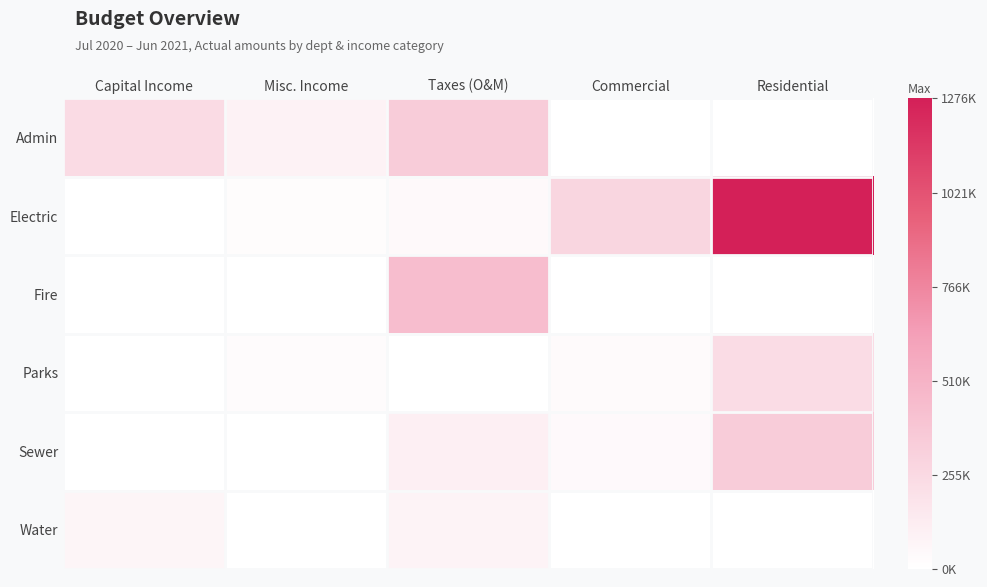

Which series has the widest spread of values?

Electric